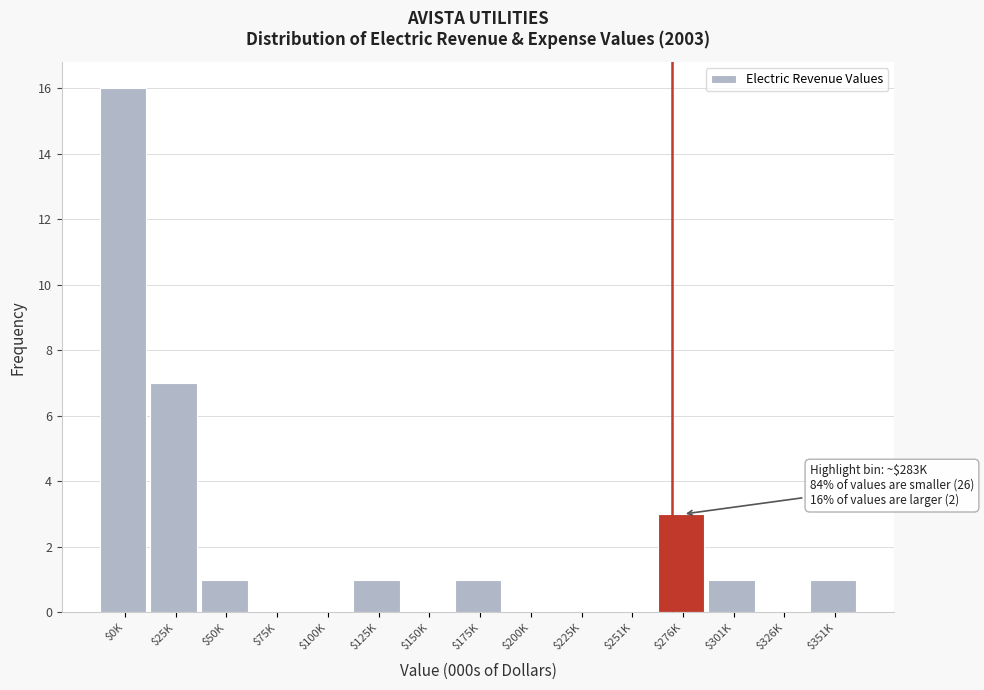

Where is the data nearest to the value 8?

$25K